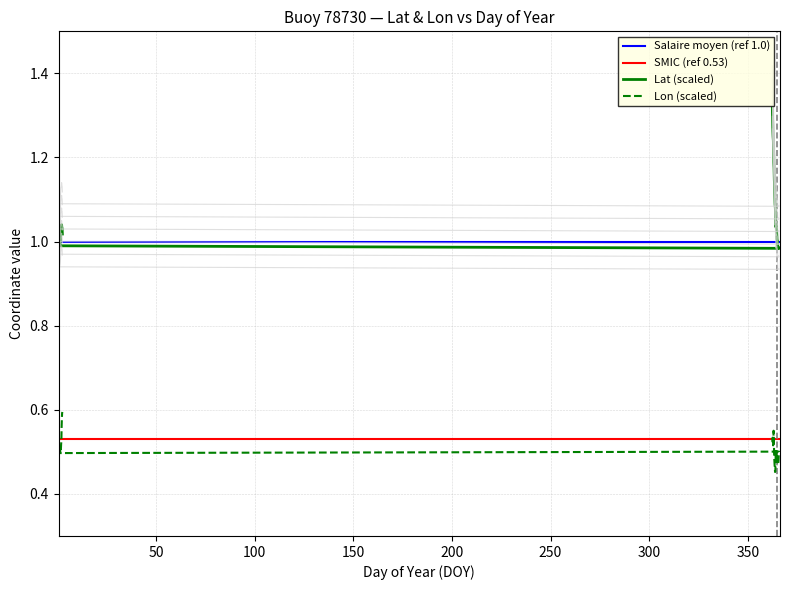

How many data points in Lat are above 1?

31